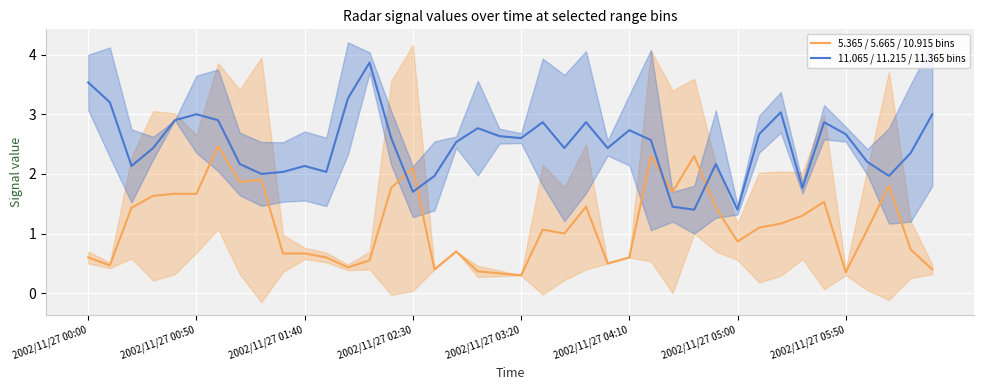

What is the value of the 5.365 / 5.665 / 10.915 bins point at the 38th from the left?

1.8